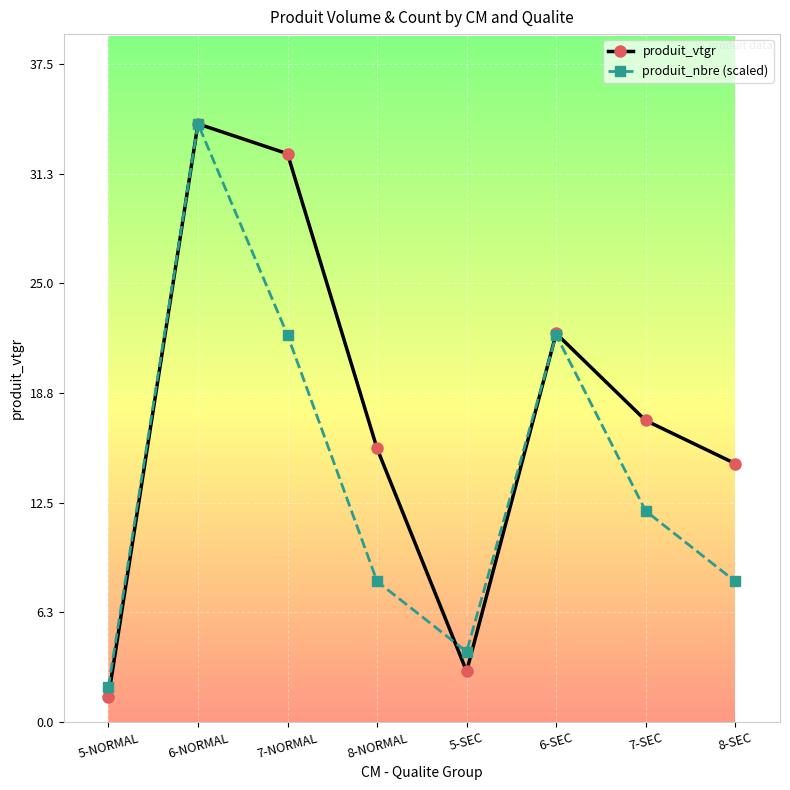

Is the value of produit_vtgr at 5-NORMAL greater than the value of produit_nbre (scaled) at 7-NORMAL?

No